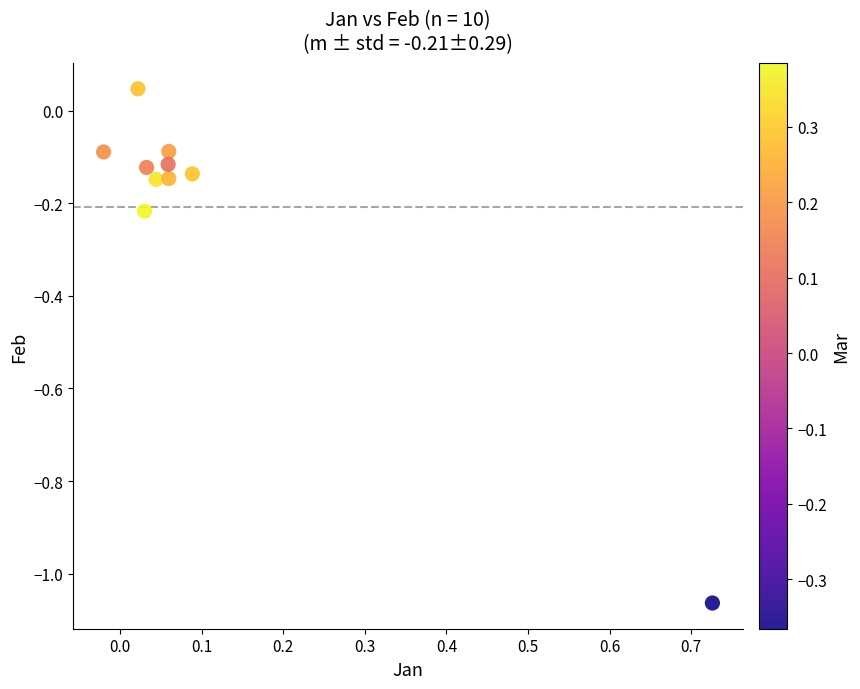

What is the range of X values (max minus min)?

0.7